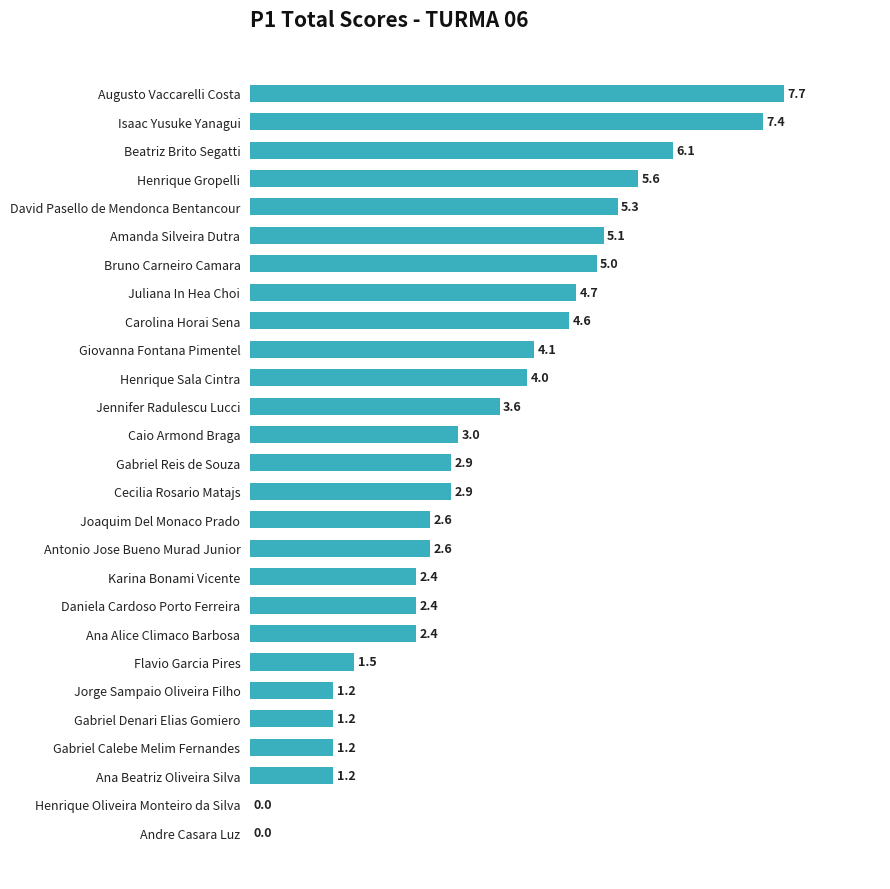

What is the average value?

3.4